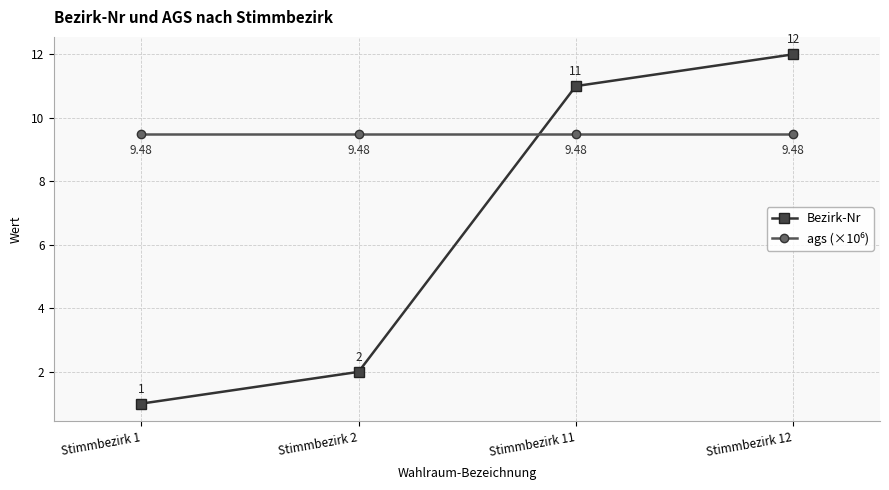

Where is Bezirk-Nr nearest to the value 6?

Stimmbezirk 2